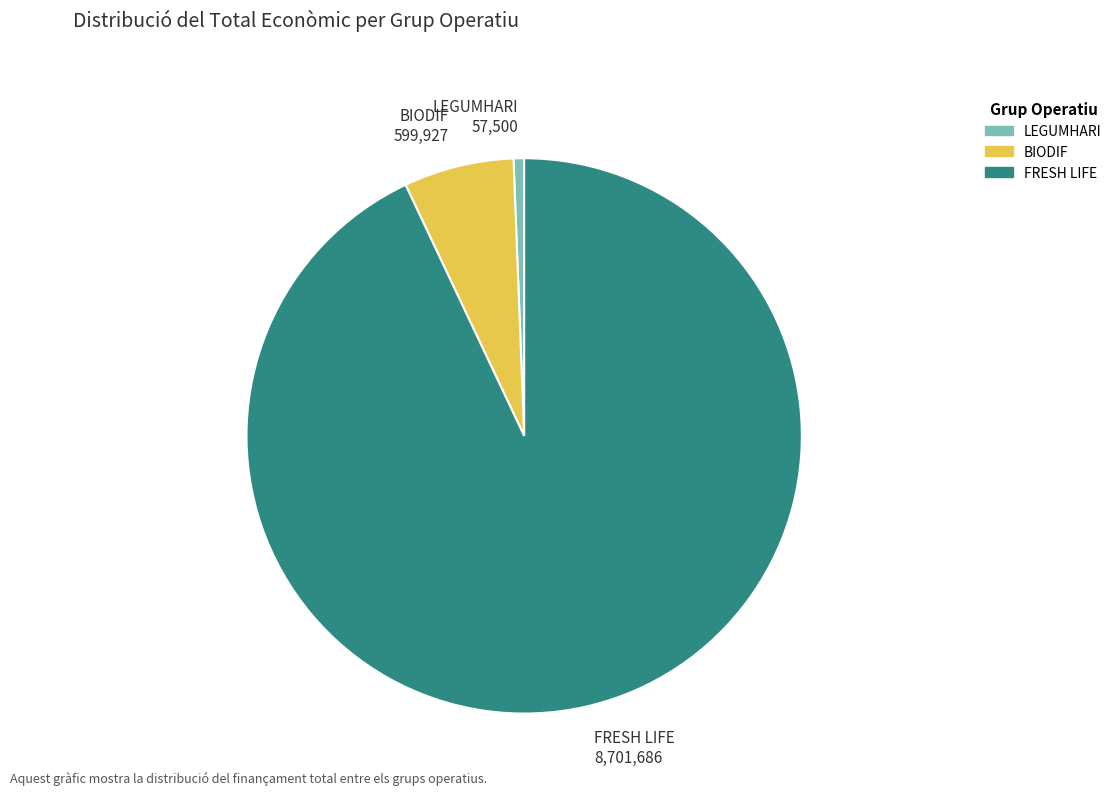

The LEGUMHARI slice represents 11% of the pie. True or false?

False